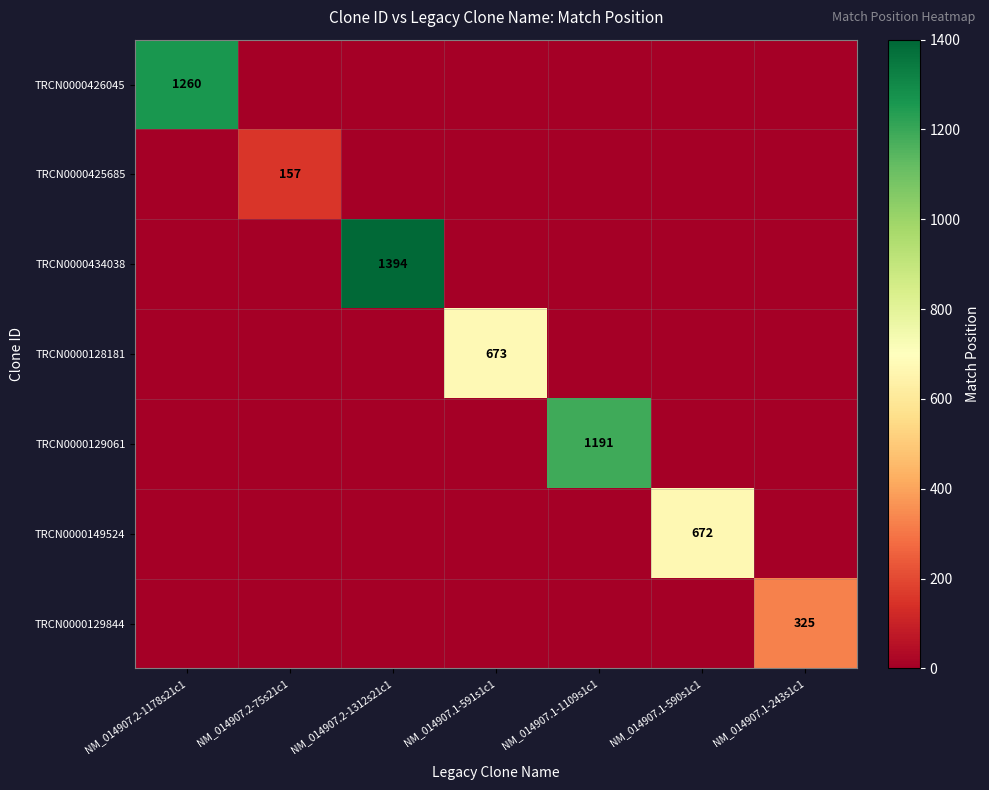

At which label is TRCN0000128181 closest to 336?

NM_014907.2-1178s21c1